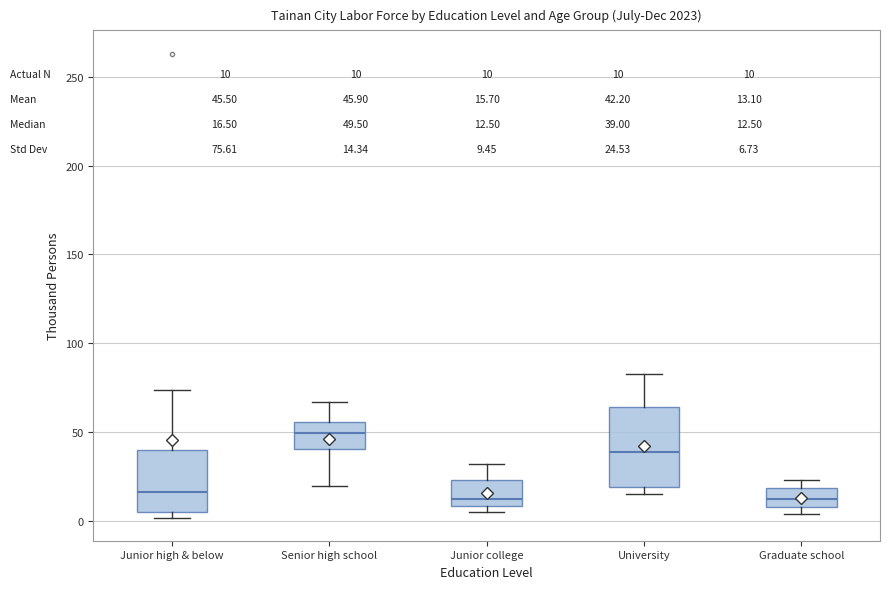

Comparing the boxes themselves (not the whiskers), which one is the tallest?

University